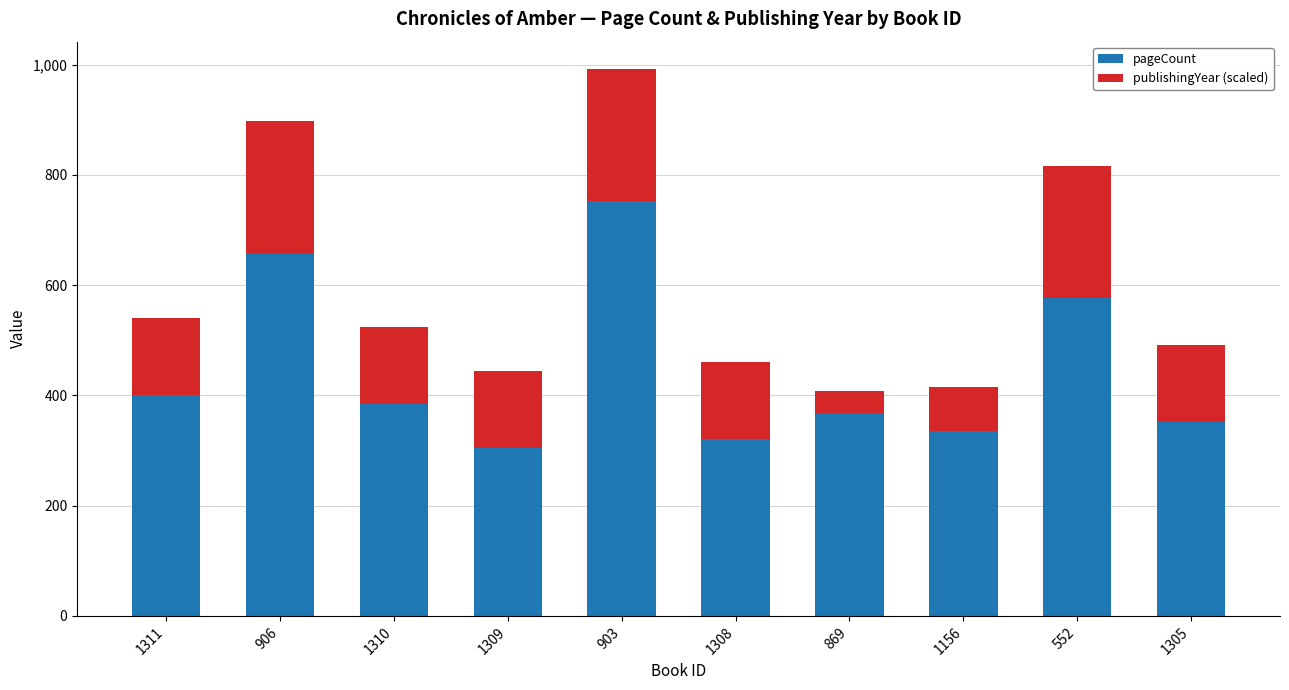

The pageCount series shows 223 at 906. True or false?

False